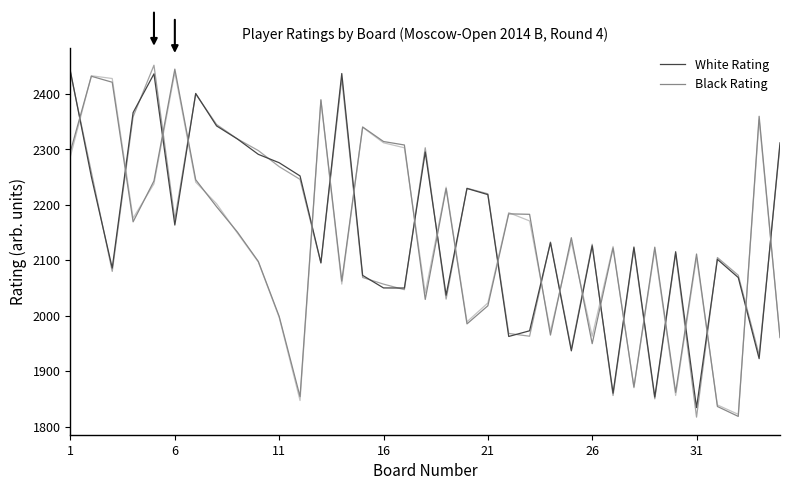

Does the chart have visible grid lines?

No